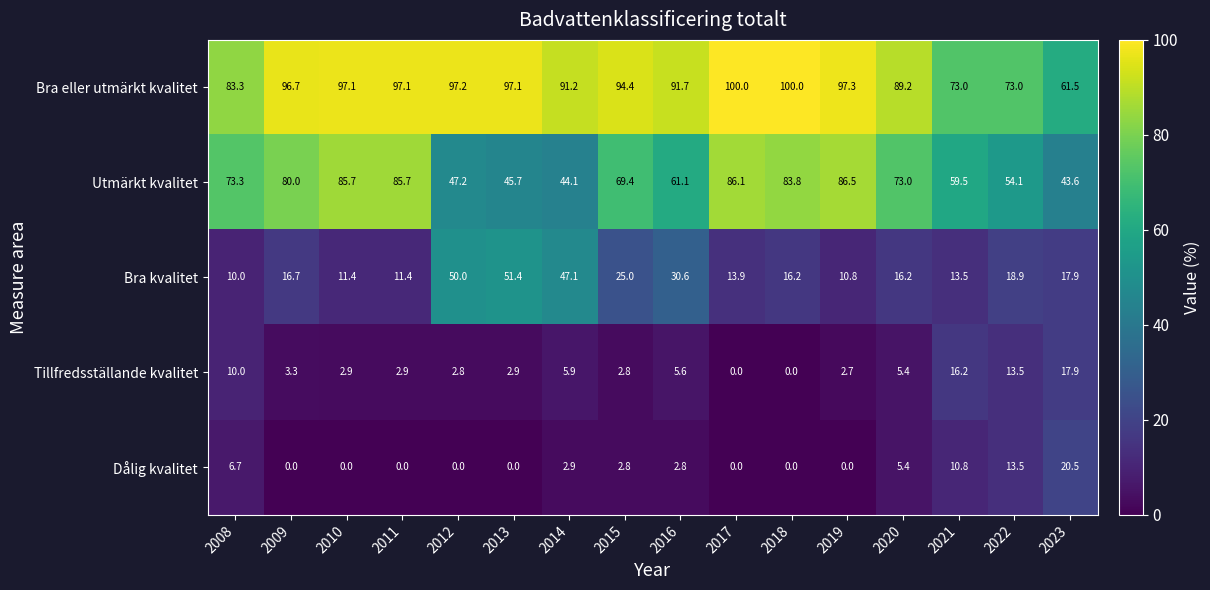

Rank the series by their maximum value, from lowest to highest.

Tillfredsställande kvalitet, Dålig kvalitet, Bra kvalitet, Utmärkt kvalitet, Bra eller utmärkt kvalitet